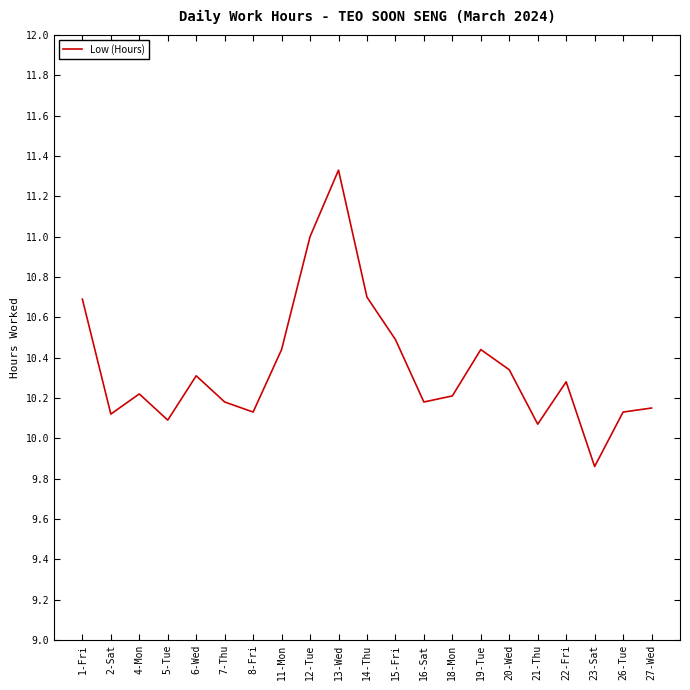

What position from the left is 22-Fri?

18